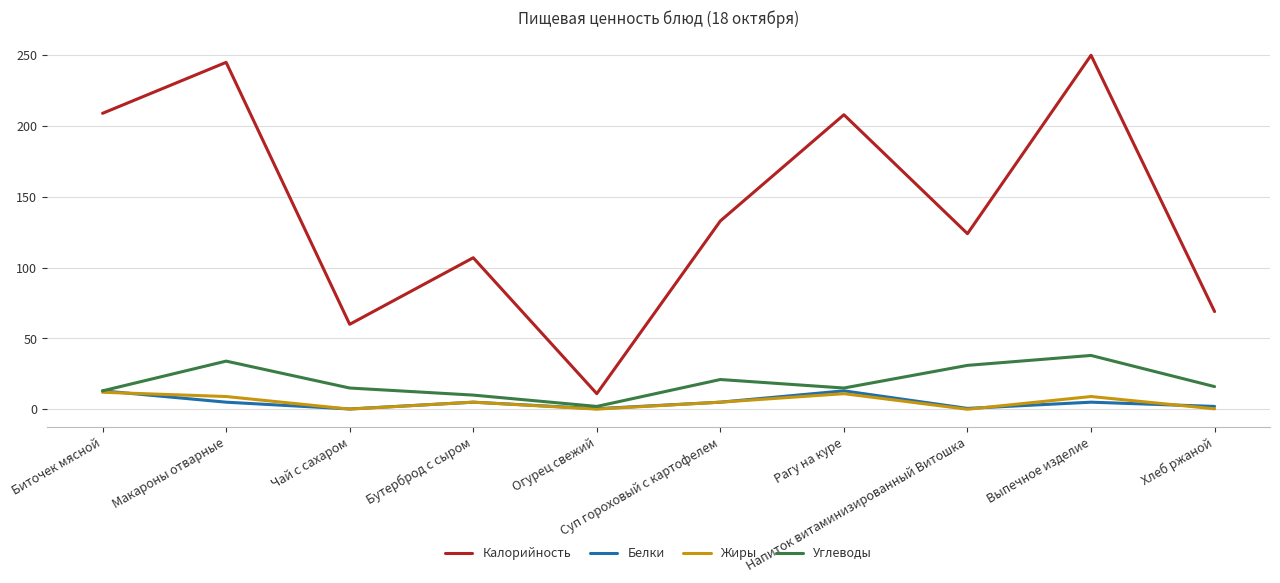

How many lines are shown in the chart?

4